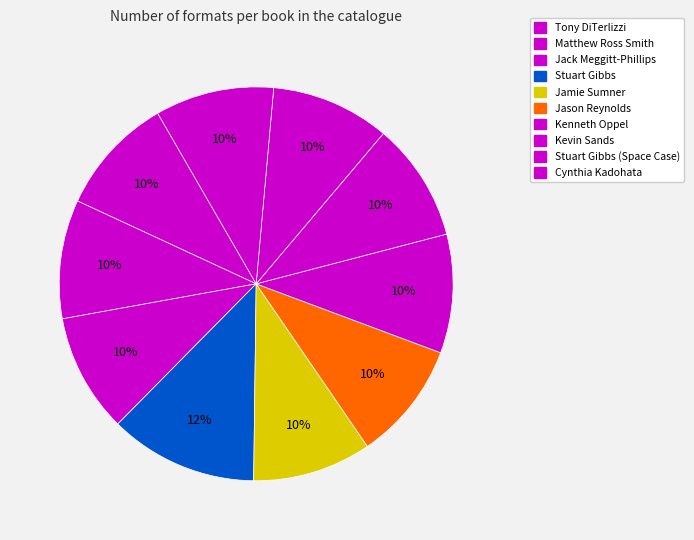

How many segments does this pie chart have?

10